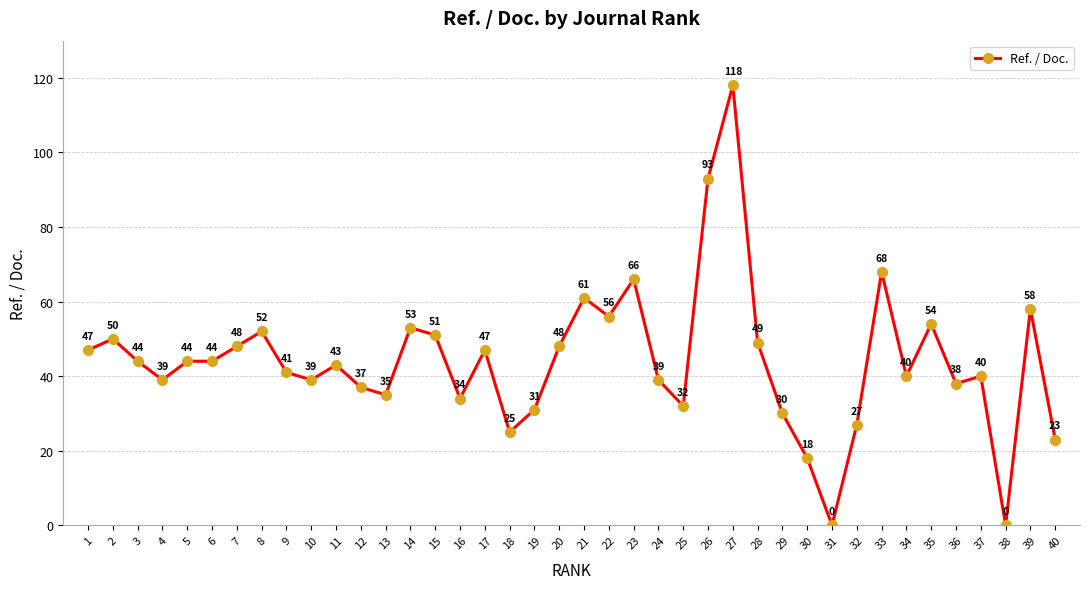

What is the maximum value shown in the chart?

118